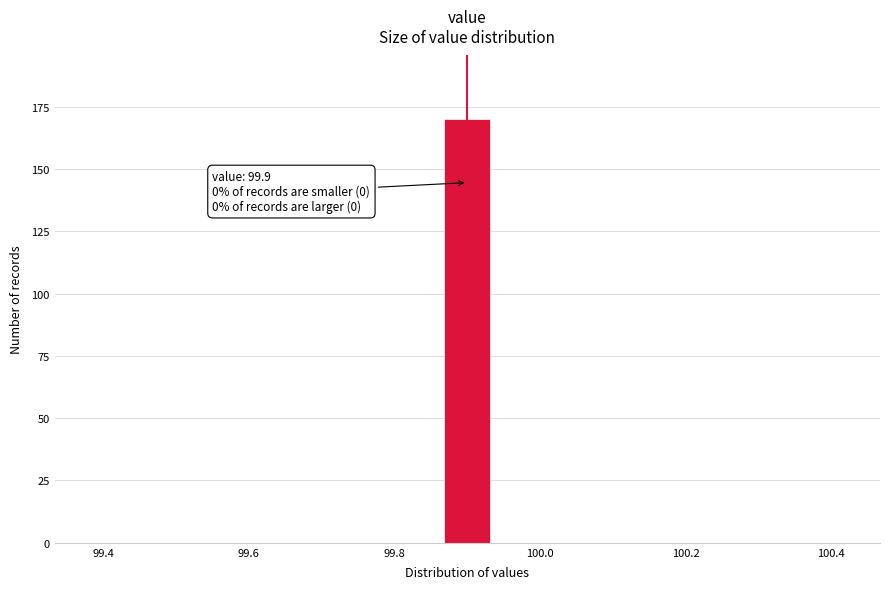

Read against the x-axis, roughly where is the centre of the tallest bar?

99.90